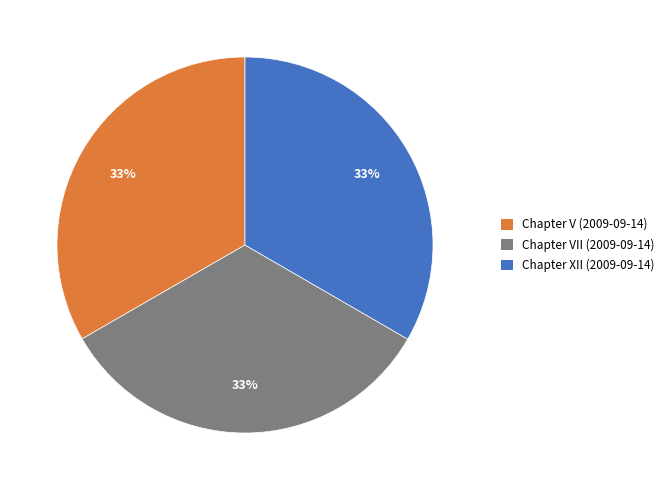

To the nearest percent, what portion does Chapter VII (2009-09-14) represent?

33%